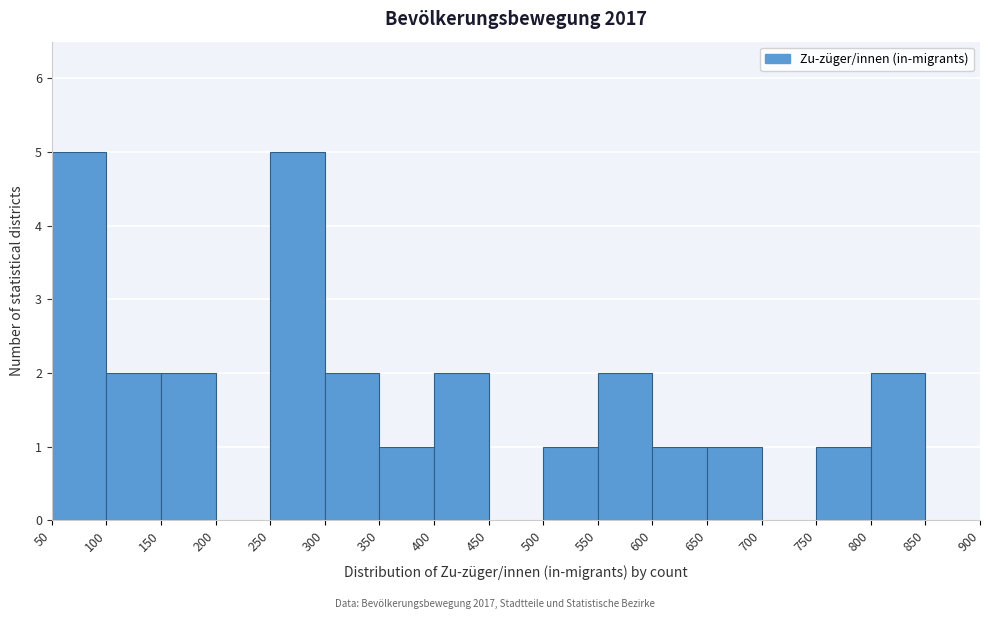

Reading left to right, list every bar in this chart as the range it spans on the x-axis followed by its height. The values are not printed on the chart, so give them approximately, as read against the axis.

50 to 100: 5
100 to 150: 2
150 to 200: 2
200 to 250: 0
250 to 300: 5
300 to 350: 2
350 to 400: 1
400 to 450: 2
450 to 500: 0
500 to 550: 1
550 to 600: 2
600 to 650: 1
650 to 700: 1
700 to 750: 0
750 to 800: 1
800 to 850: 2
850 to 900: 0